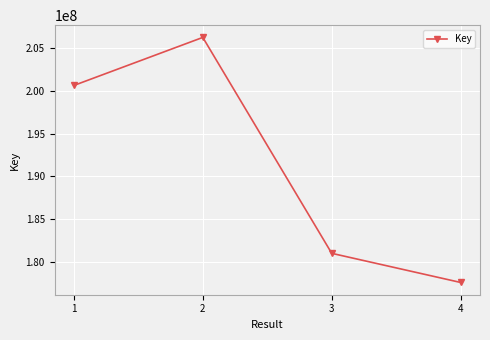

What value does the data have at 1, to the nearest 50?

200633250